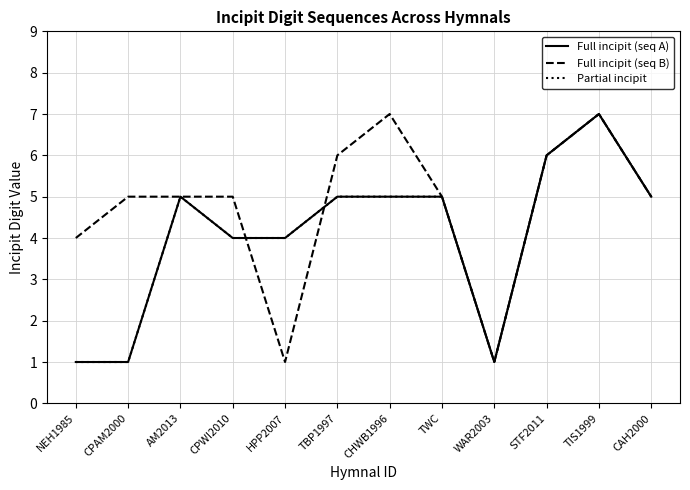

At which label does Full incipit (seq B) first exceed 5?

TBP1997